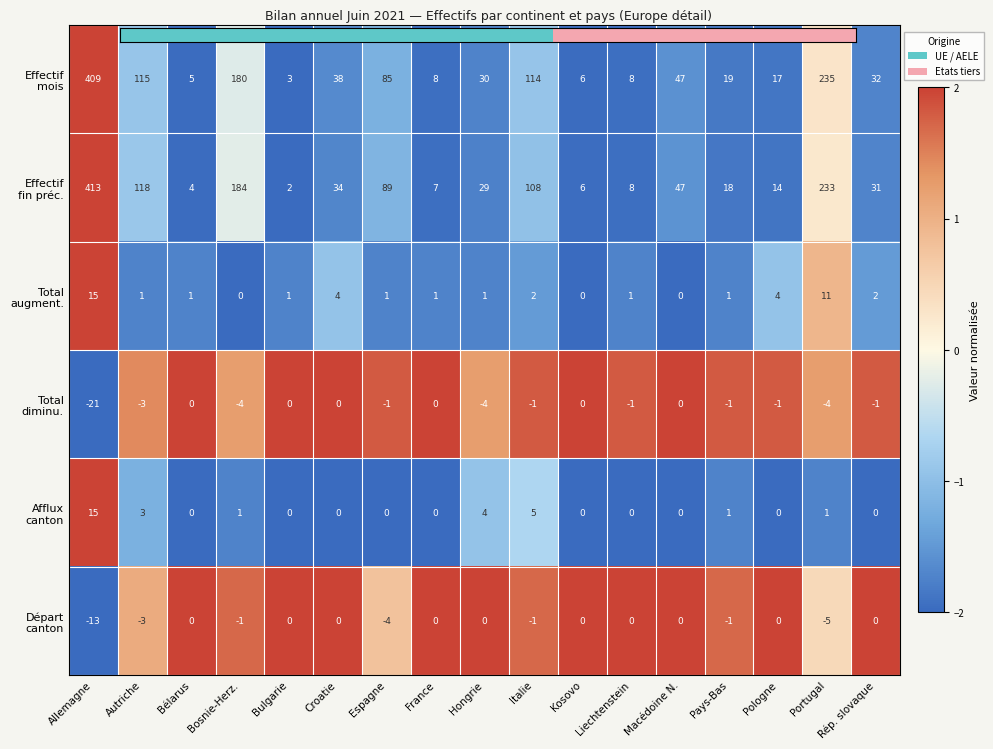

Which category has the lowest value across all series?

Allemagne